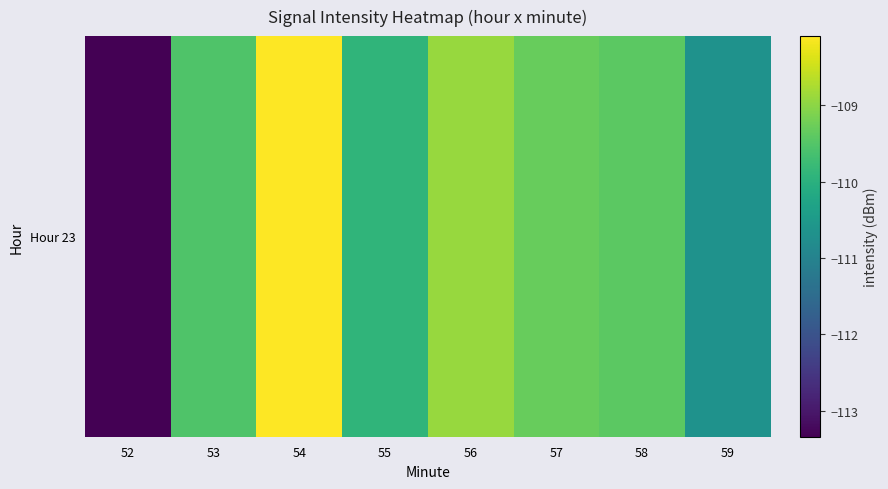

Rank the categories by value from highest to lowest.

54, 56, 57, 58, 53, 55, 59, 52